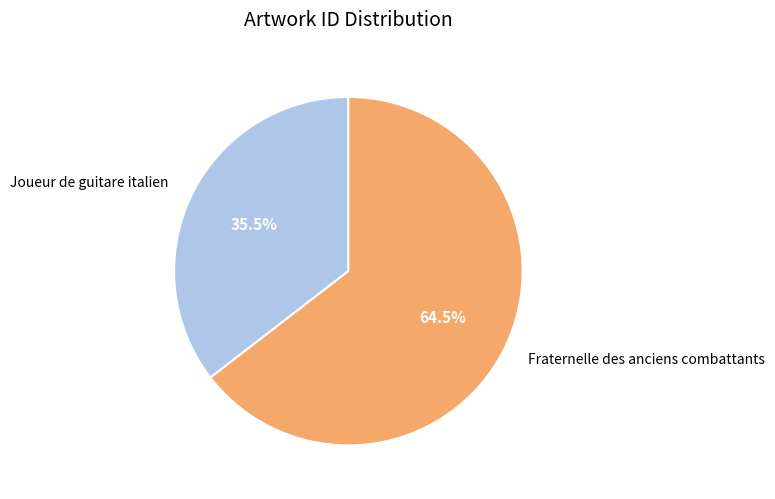

How many segments does this pie chart have?

2